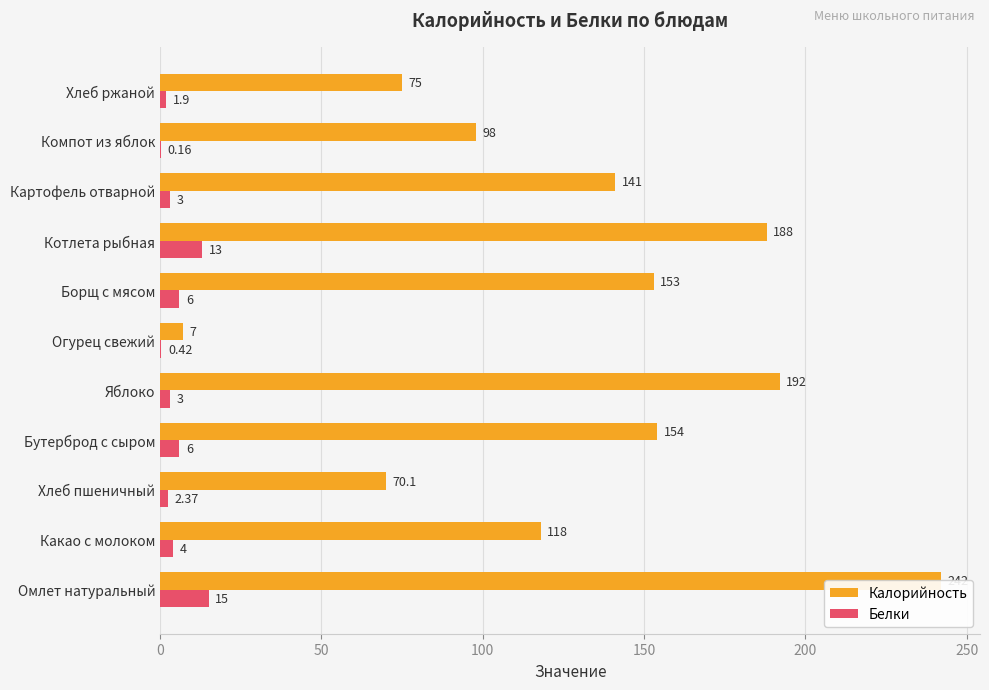

What are all the series names shown in the legend?

Калорийность, Белки